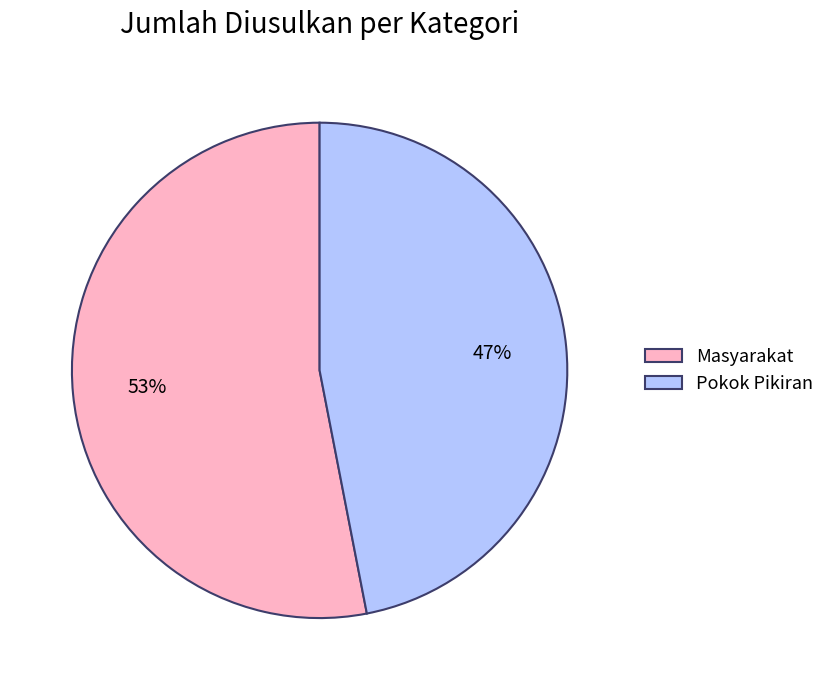

Is the sum of Pokok Pikiran and Masyarakat greater than half?

Yes